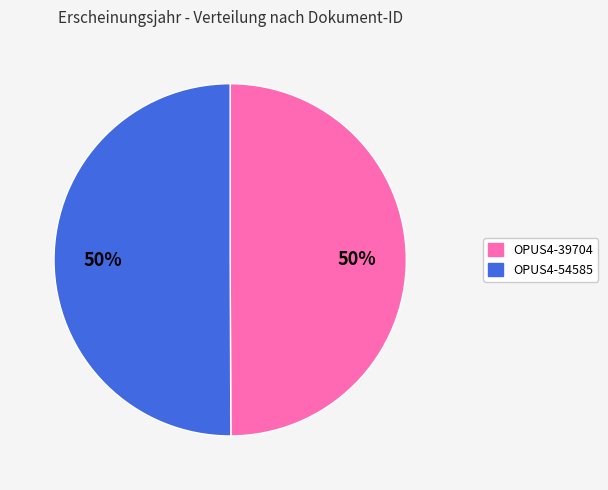

What is the ratio of the value at OPUS4-54585 to the value at OPUS4-39704?

1.0